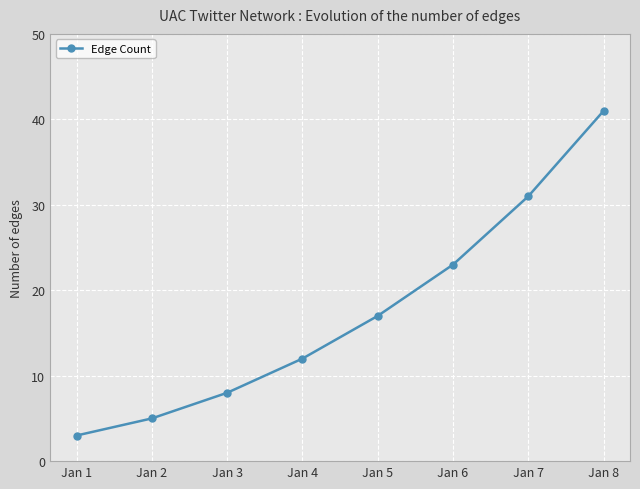

What is the greatest value displayed?

41